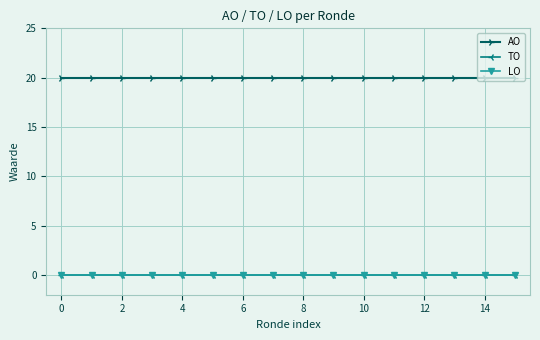

Is this an area chart (filled region under the line)?

No